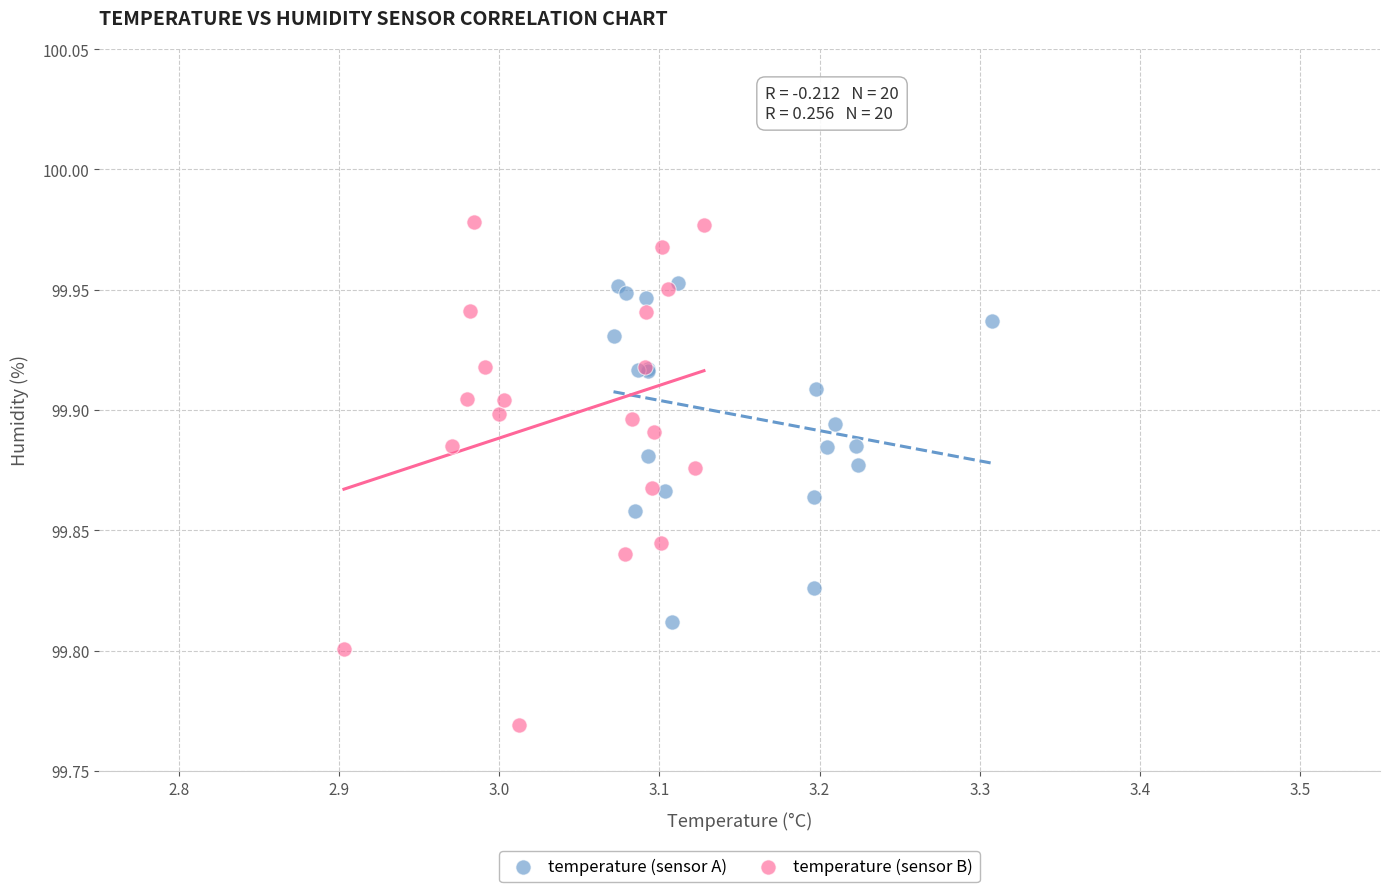

Which series has the largest Y range (max minus min)?

temperature (sensor B)